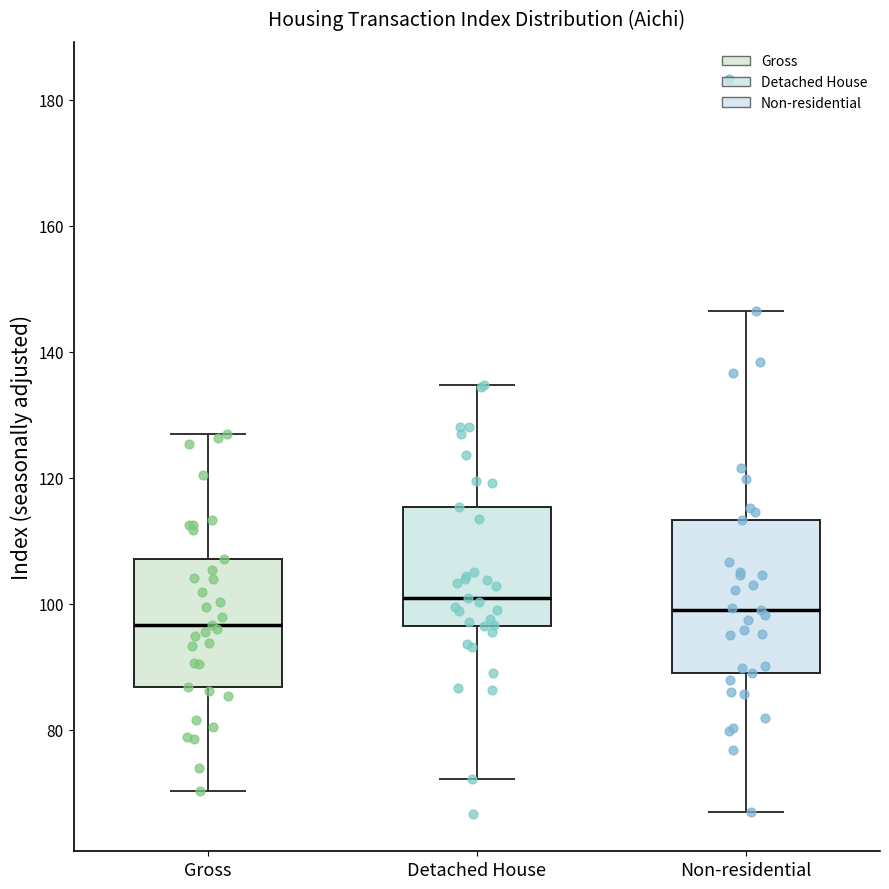

Where does the lower whisker of the box for Non-residential end on the y-axis? The values are not printed on the chart, so give them approximately, as read against the axis.

66